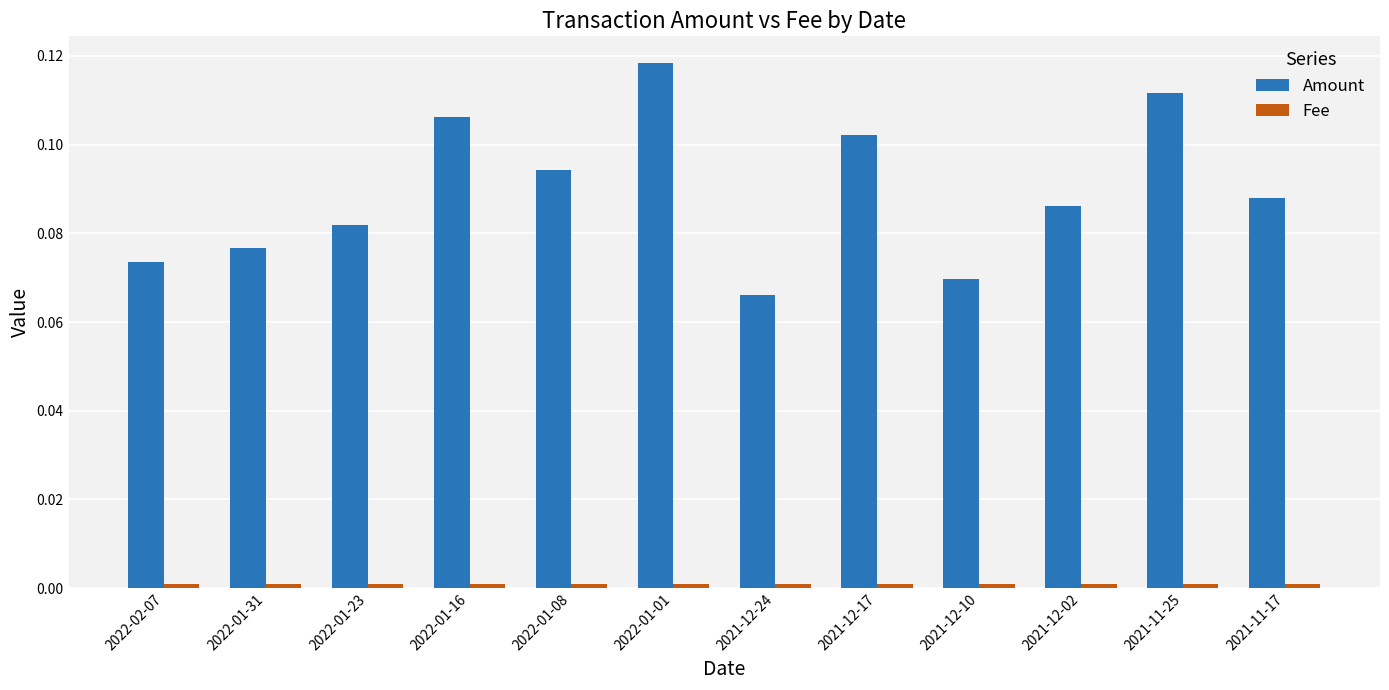

Rank the categories by Amount value from lowest to highest.

2021-12-24, 2021-12-10, 2022-02-07, 2022-01-31, 2022-01-23, 2021-12-02, 2021-11-17, 2022-01-08, 2021-12-17, 2022-01-16, 2021-11-25, 2022-01-01